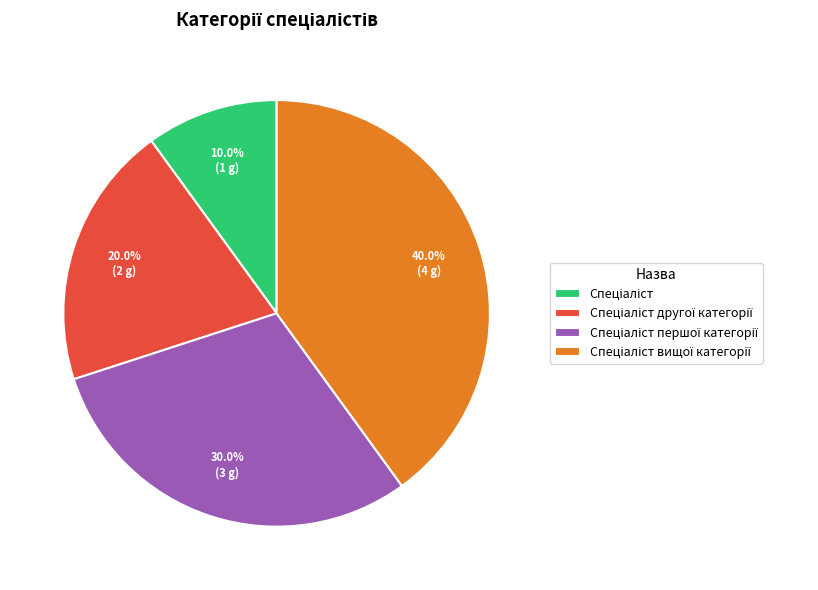

To the nearest percent, what is the average slice percentage?

25%